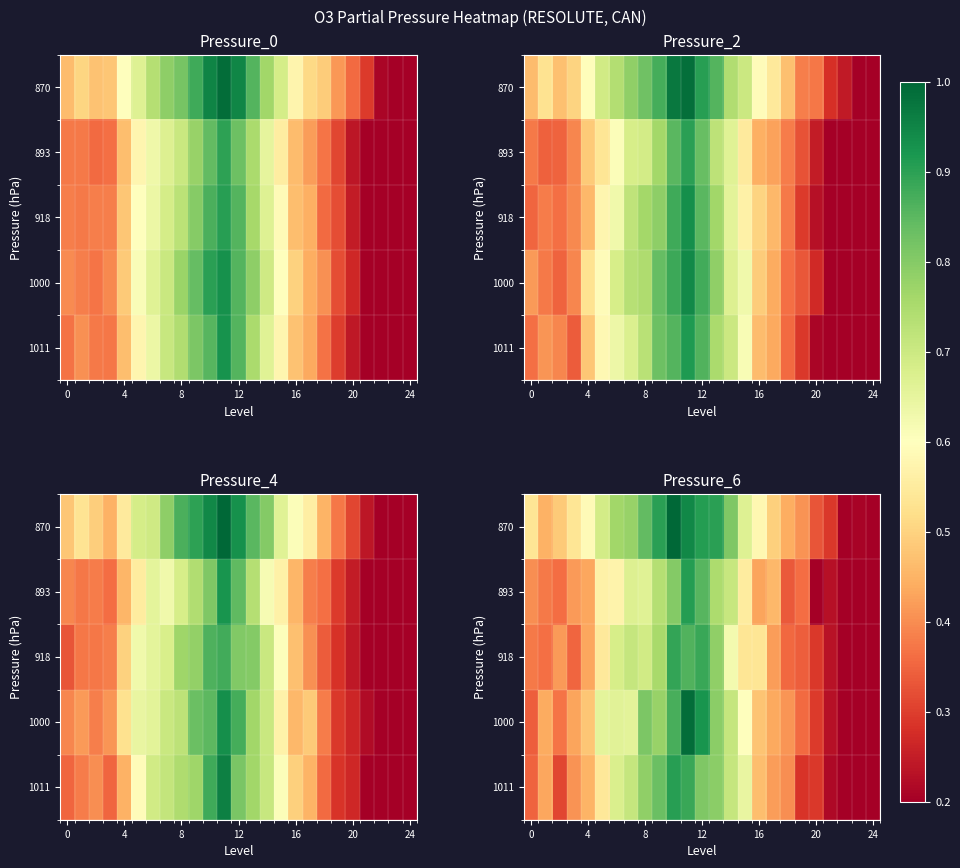

What is the difference between the highest and lowest values at 17?

0.1